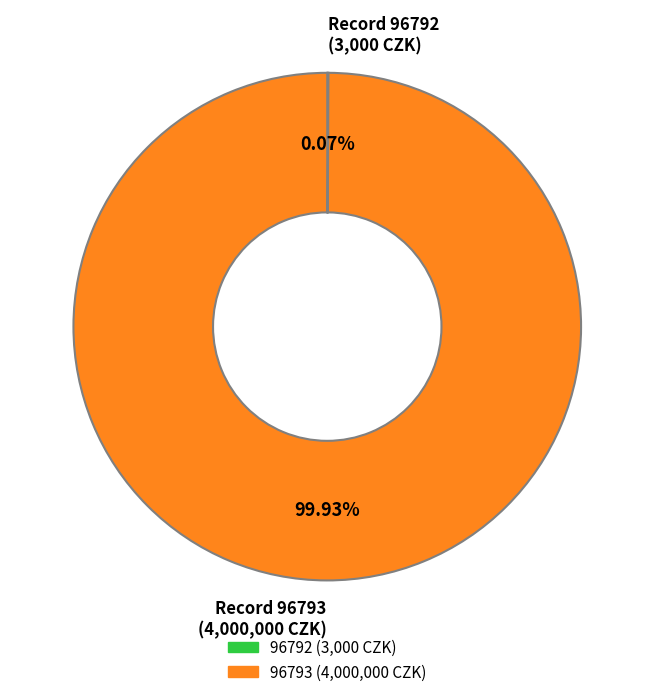

Is there a majority slice in this chart?

Yes